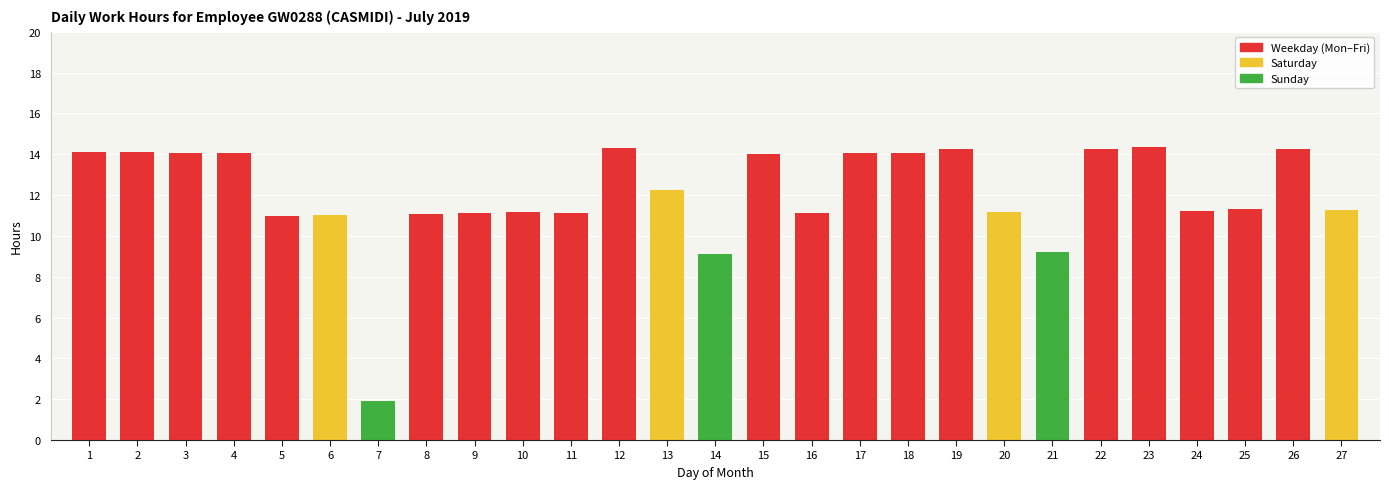

Reading left to right, list all the values displayed in this chart.

14.1	14.1	14.1	14.1	11.0	11.0	1.9	11.1	11.1	11.2	11.1	14.3	12.2	9.1	14.0	11.1	14.1	14.1	14.3	11.2	9.2	14.3	14.4	11.2	11.3	14.2	11.3